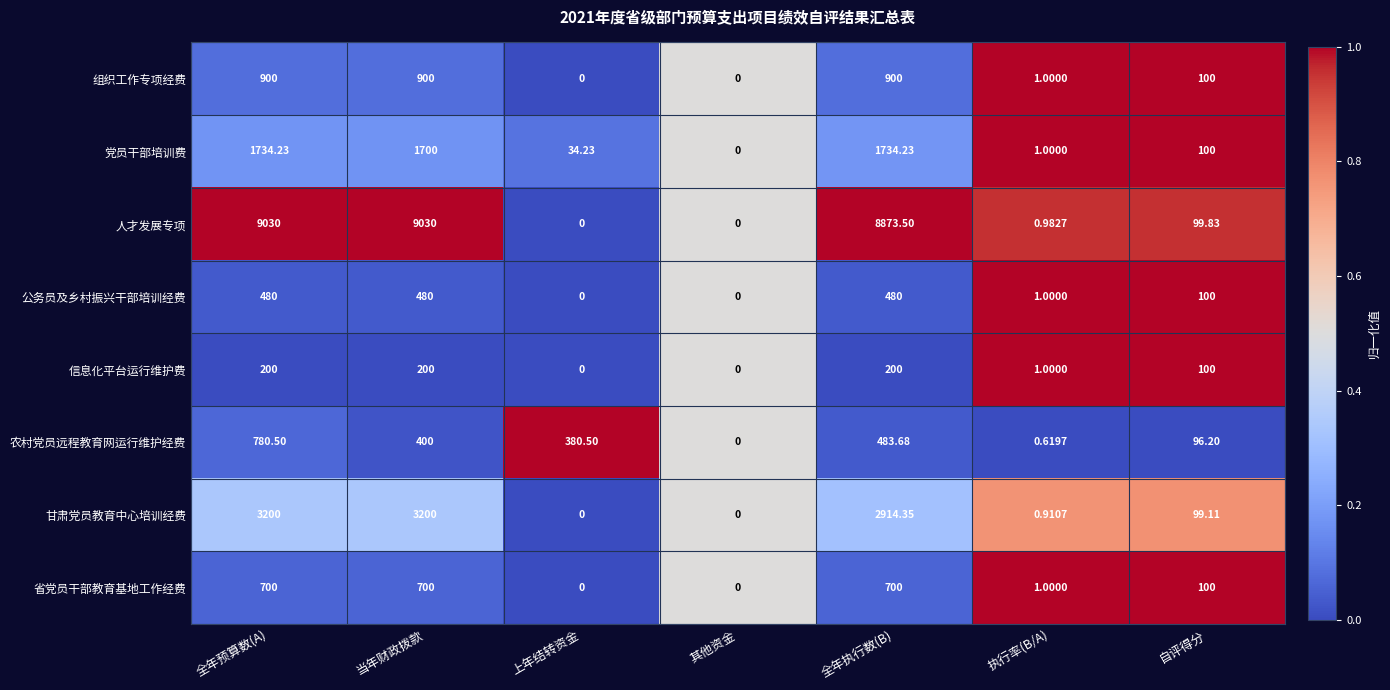

Which series has the largest total across all categories?

人才发展专项